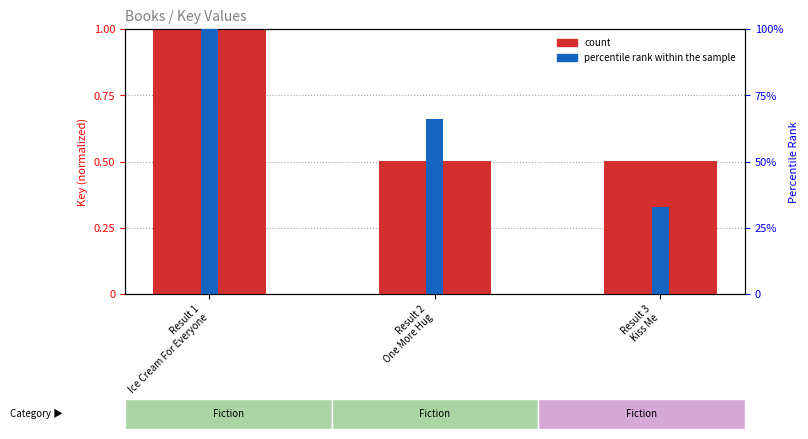

What is the difference between the count values at Result 3
Kiss Me and Result 1
Ice Cream For Everyone?

0.5